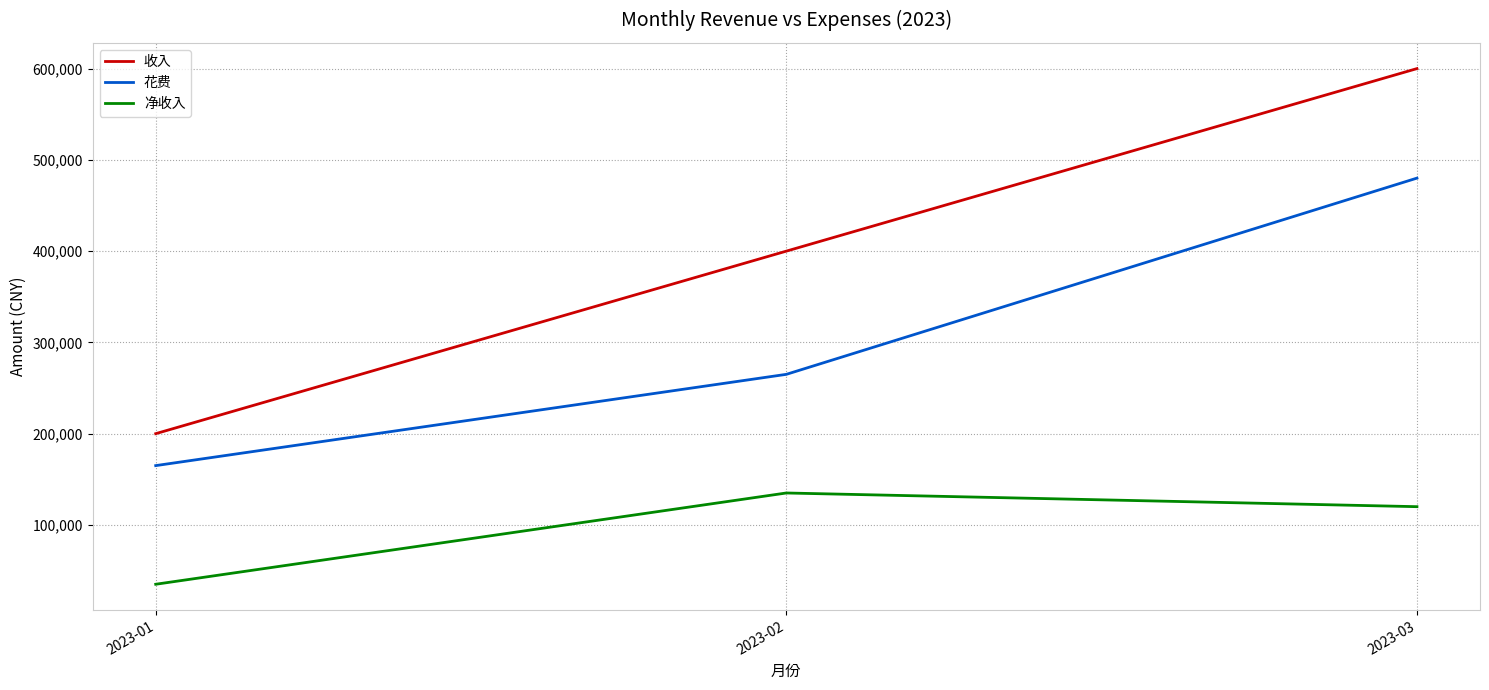

What is the smallest value displayed?

35000